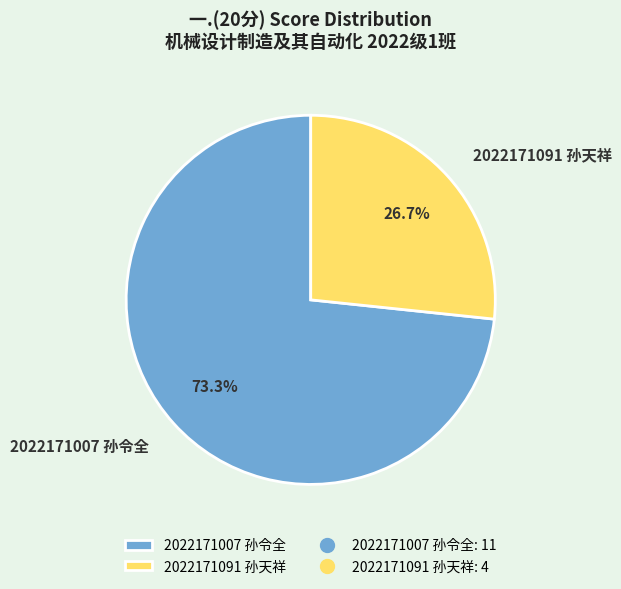

Count the number of slices in the pie.

2